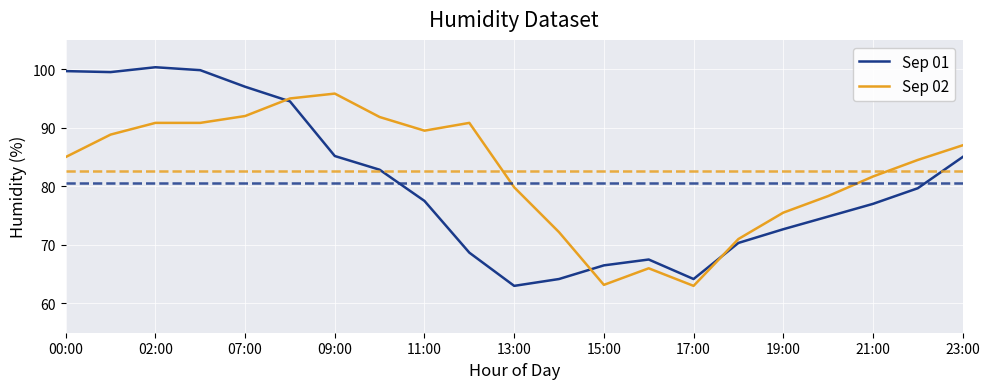

Rank the series by their average value, from highest to lowest.

Sep 02, Sep 01